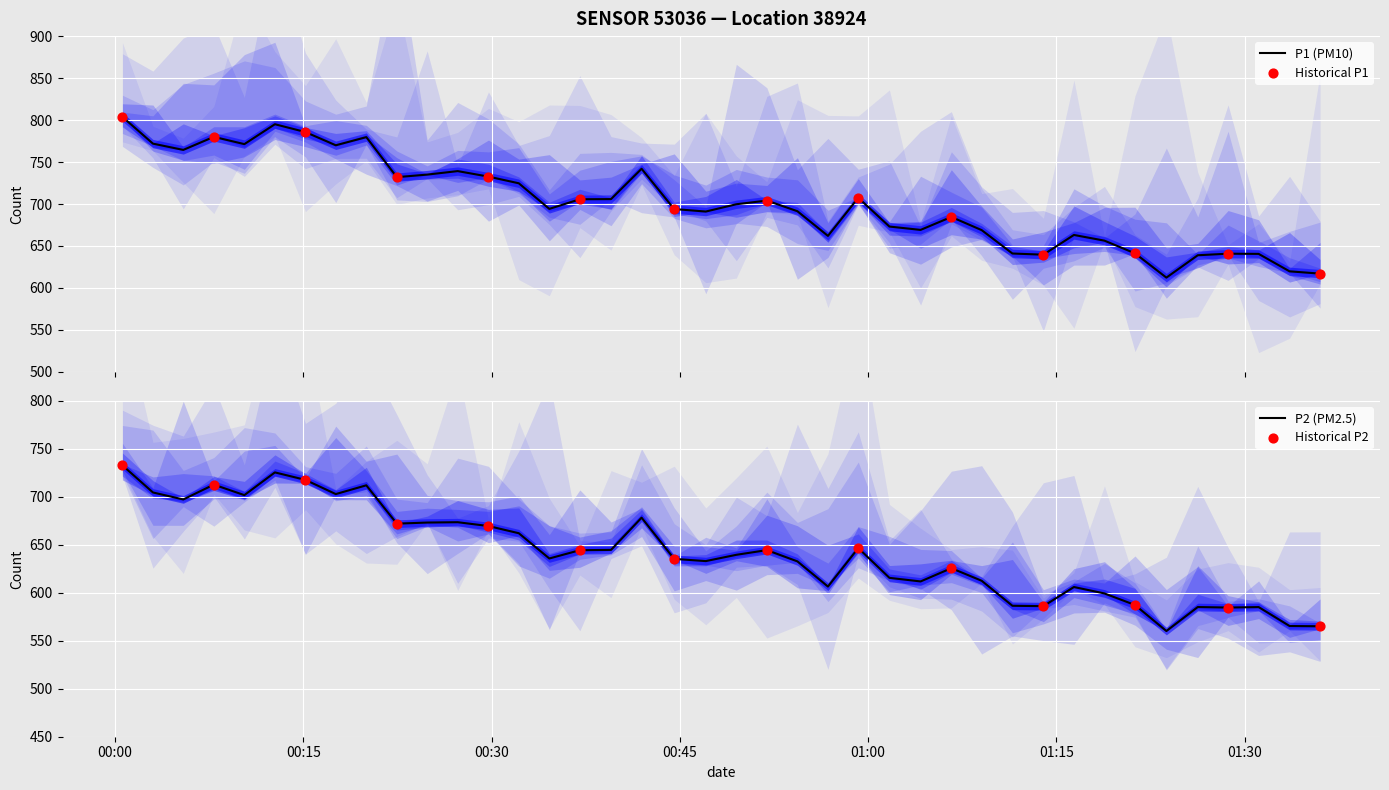

At which category is the sum across all series the highest?

00:00